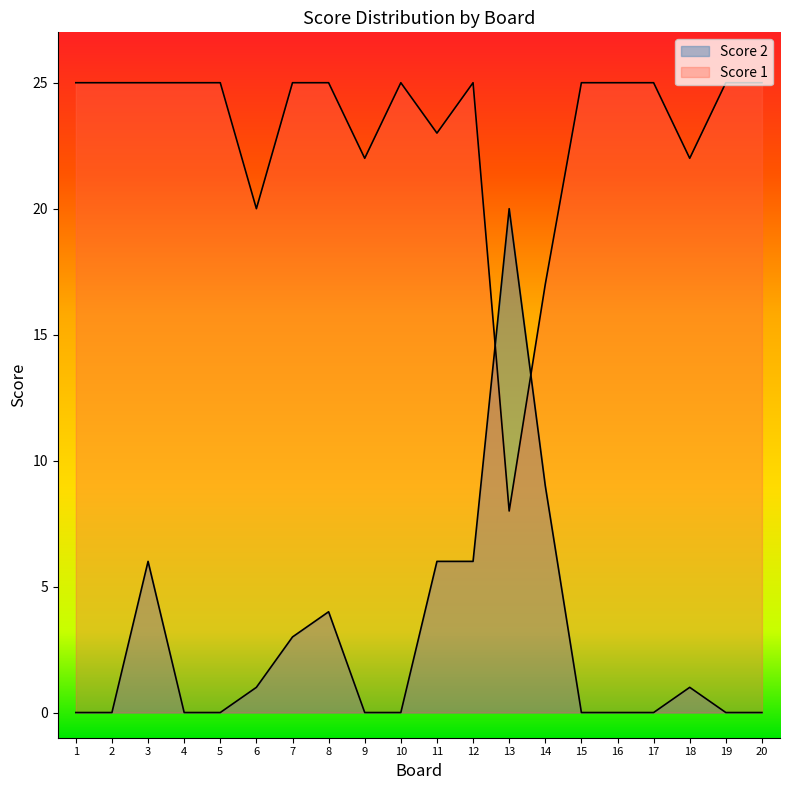

What is the difference between the second highest and second lowest values in the Score 1 series?

8